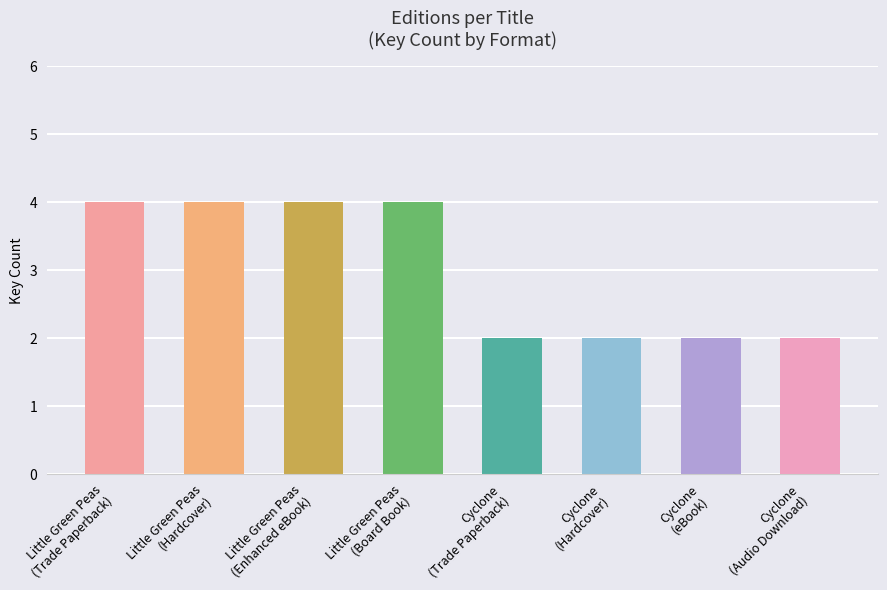

What is the maximum value shown in the chart?

4